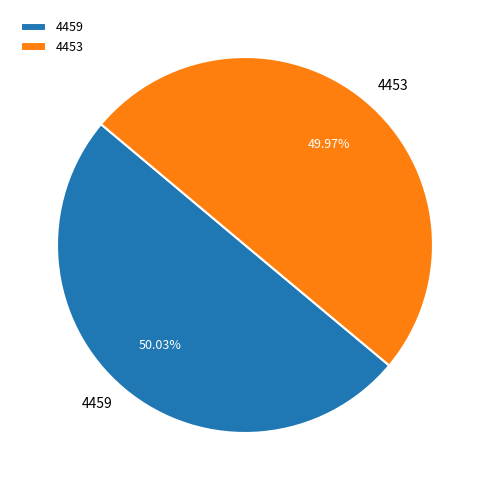

Is there any slice that represents more than half of the pie?

Yes